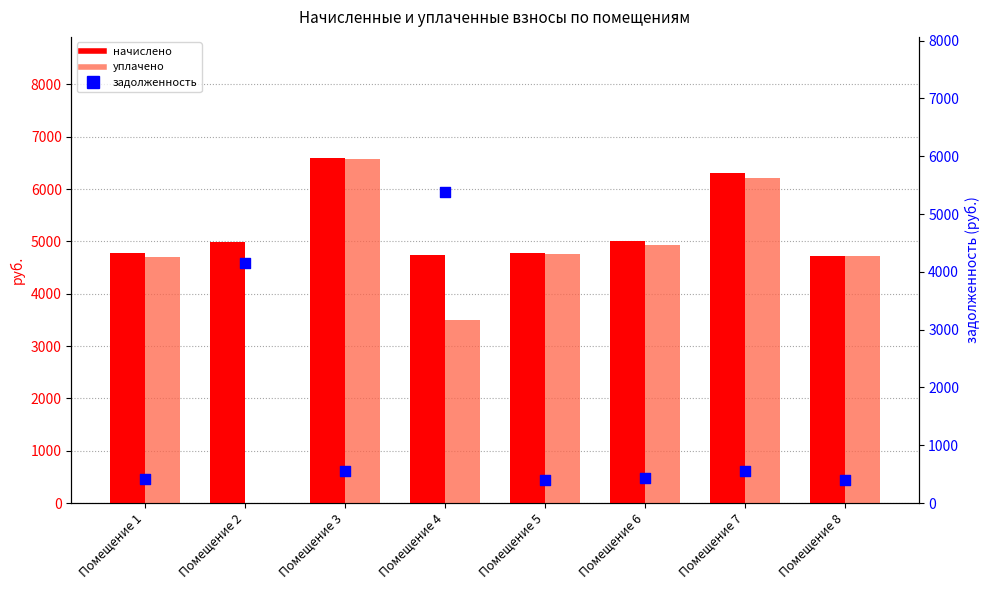

Is the value of задолженность at Помещение 5 greater than the value of уплачено at Помещение 2?

Yes